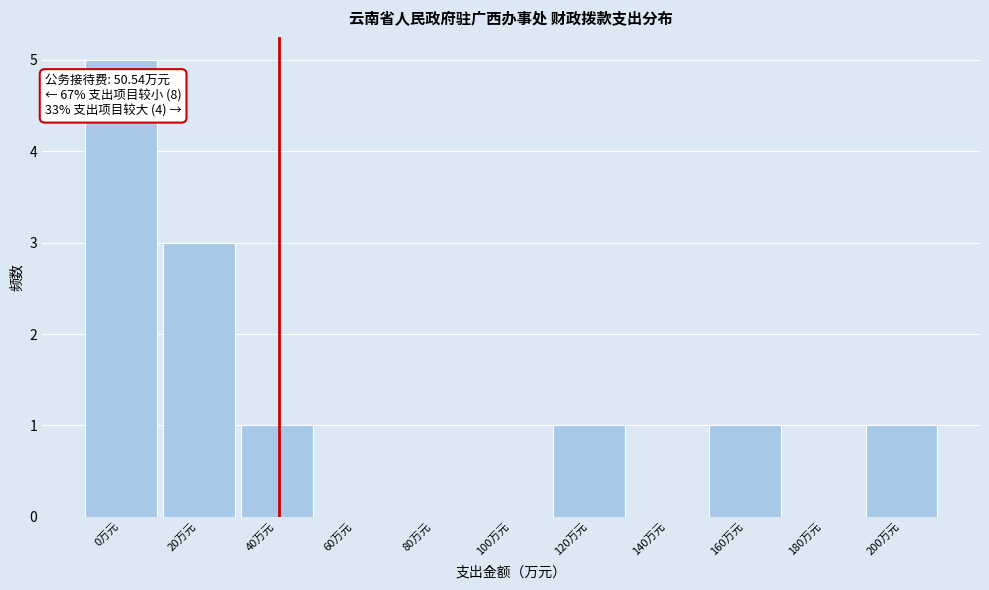

Reading left to right, transcribe all the data shown in this chart.

0万元=5	20万元=3	40万元=1	60万元=0	80万元=0	100万元=0	120万元=1	140万元=0	160万元=1	180万元=0	200万元=1